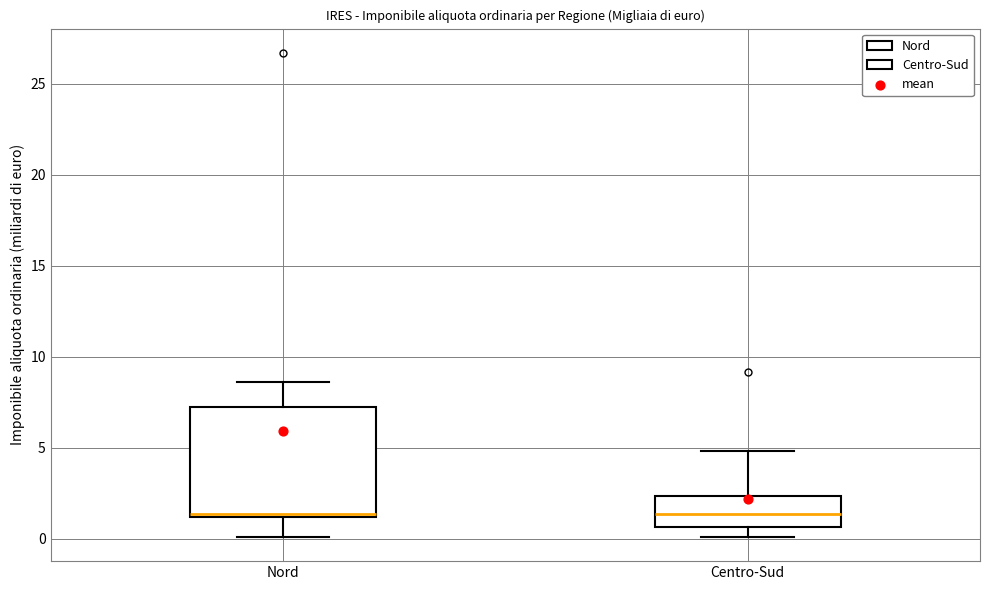

Where is the upper edge of the box for Centro-Sud on the y-axis? The values are not printed on the chart, so give them approximately, as read against the axis.

2.5